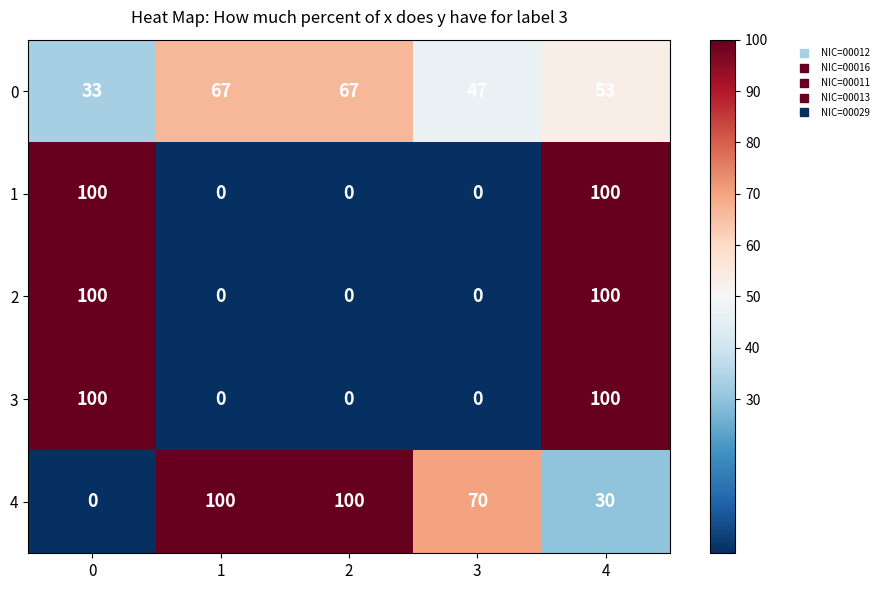

Reading left to right, list all the values displayed in this chart.

0: 33	67	67	47	53
1: 100	0	0	0	100
2: 100	0	0	0	100
3: 100	0	0	0	100
4: 0	100	100	70	30